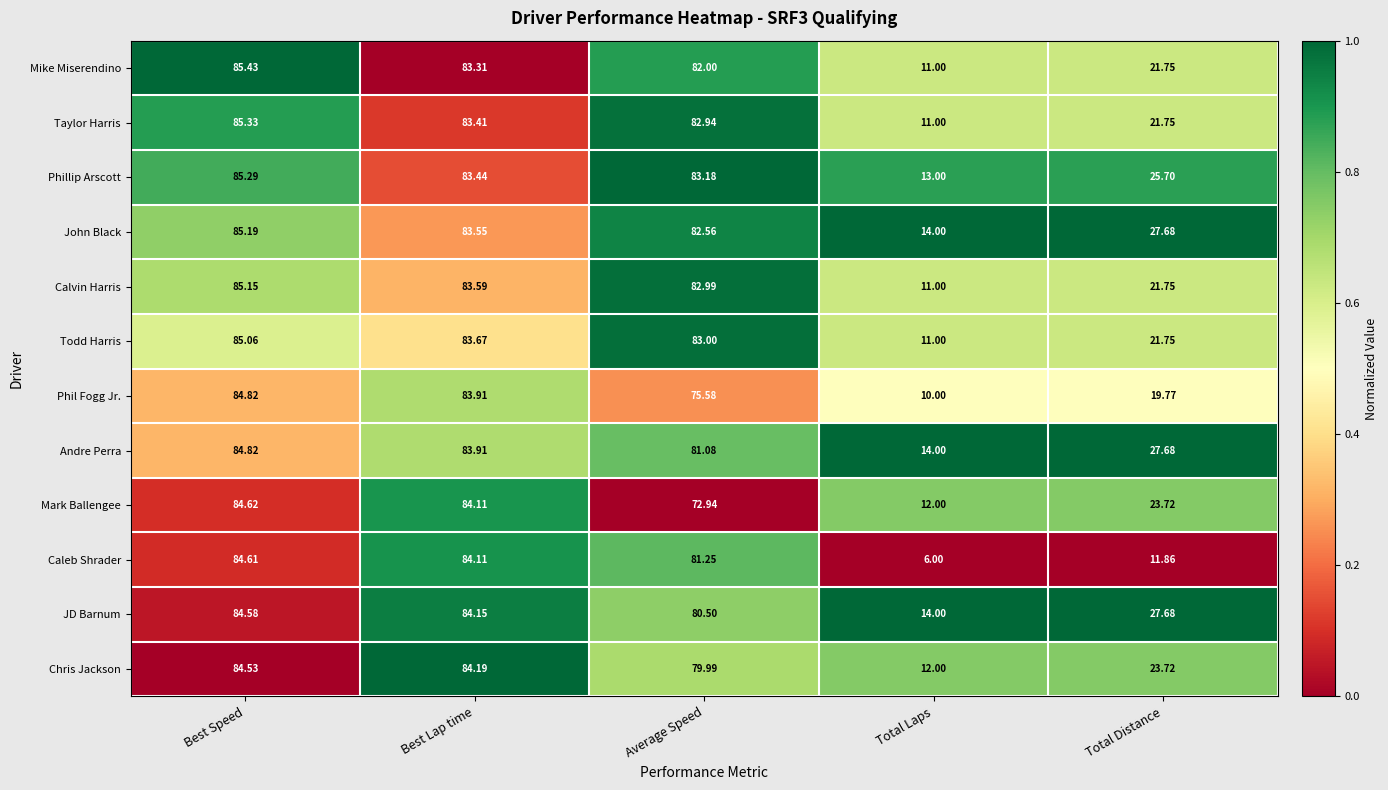

Which label corresponds to the largest value in the chart?

Best Speed